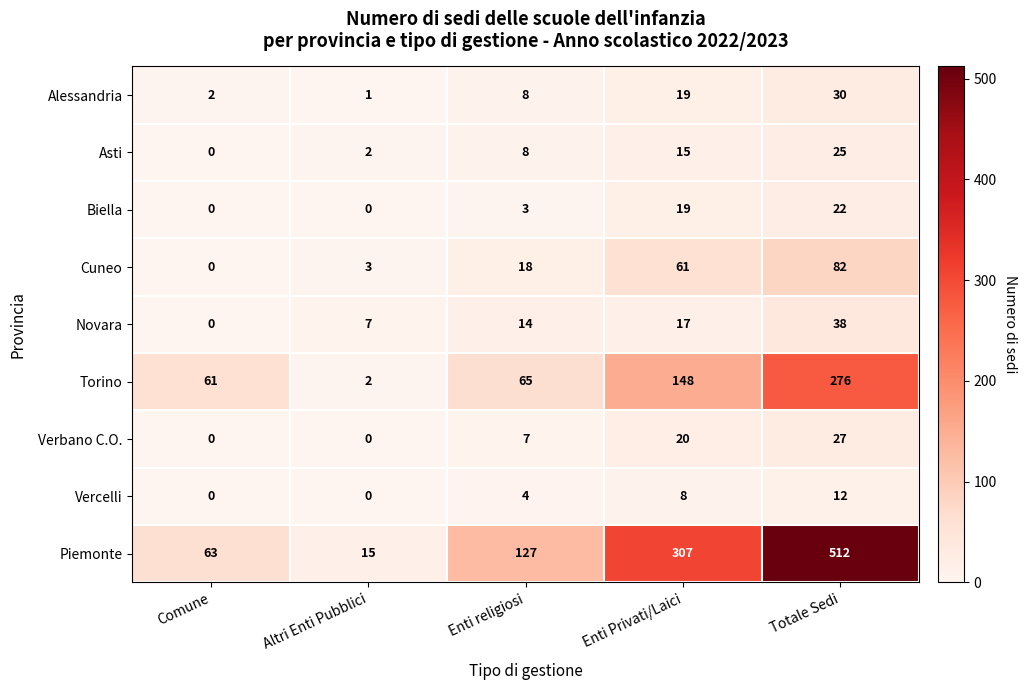

List the labels in order of Piemonte value, smallest first.

Altri Enti Pubblici, Comune, Enti religiosi, Enti Privati/Laici, Totale Sedi